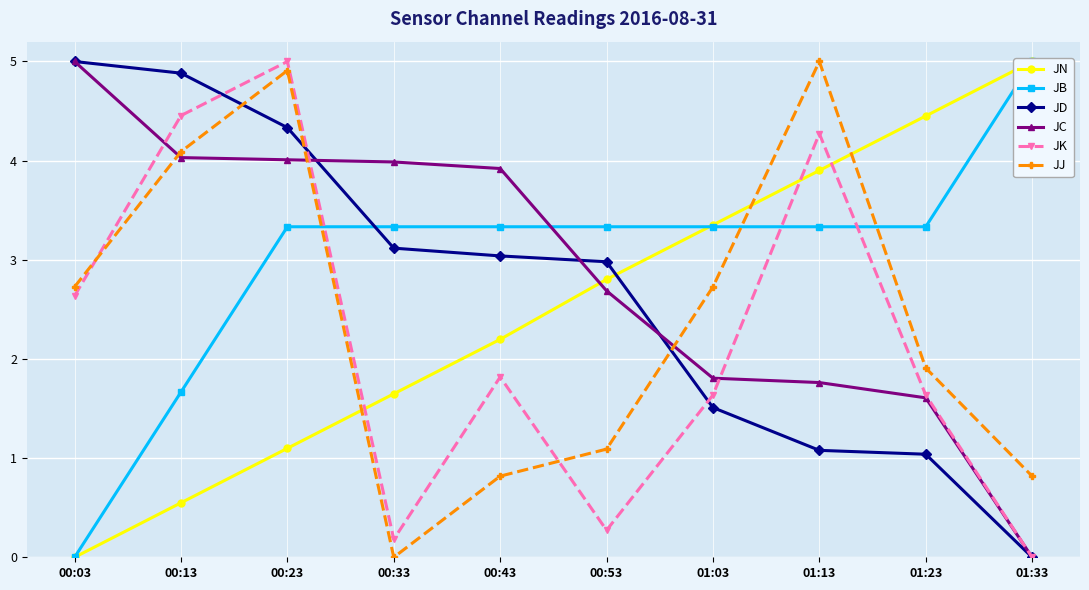

How many intersections are there between JB and JK?

3